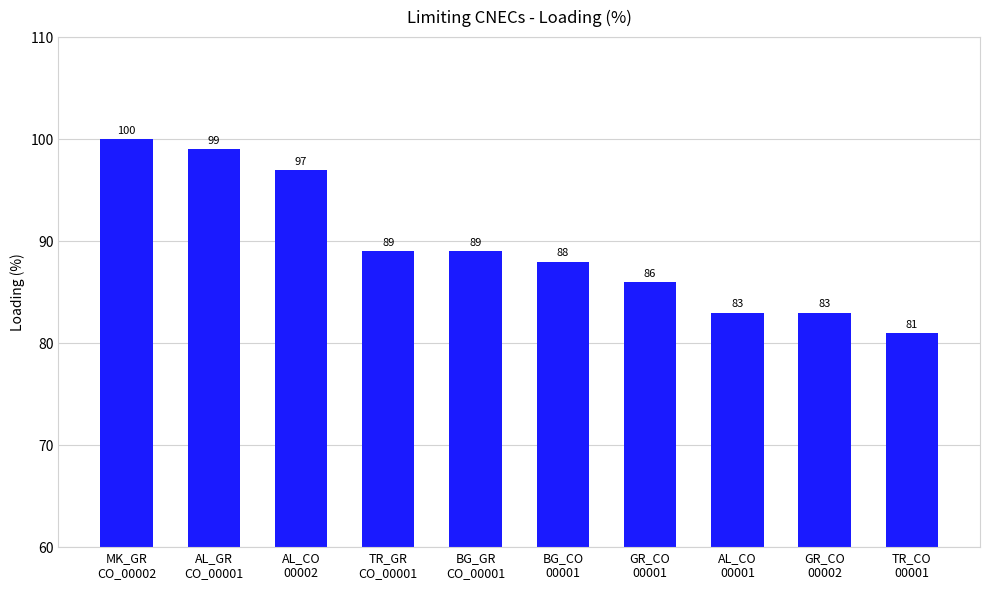

How many values are between 83 and 97?

7